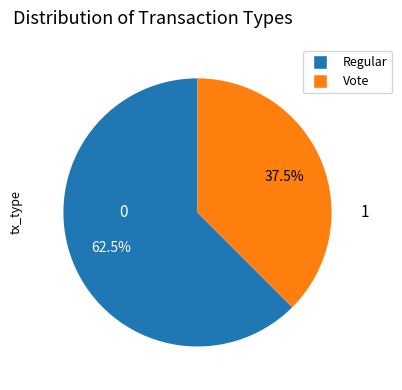

Is there any slice that represents more than half of the pie?

Yes